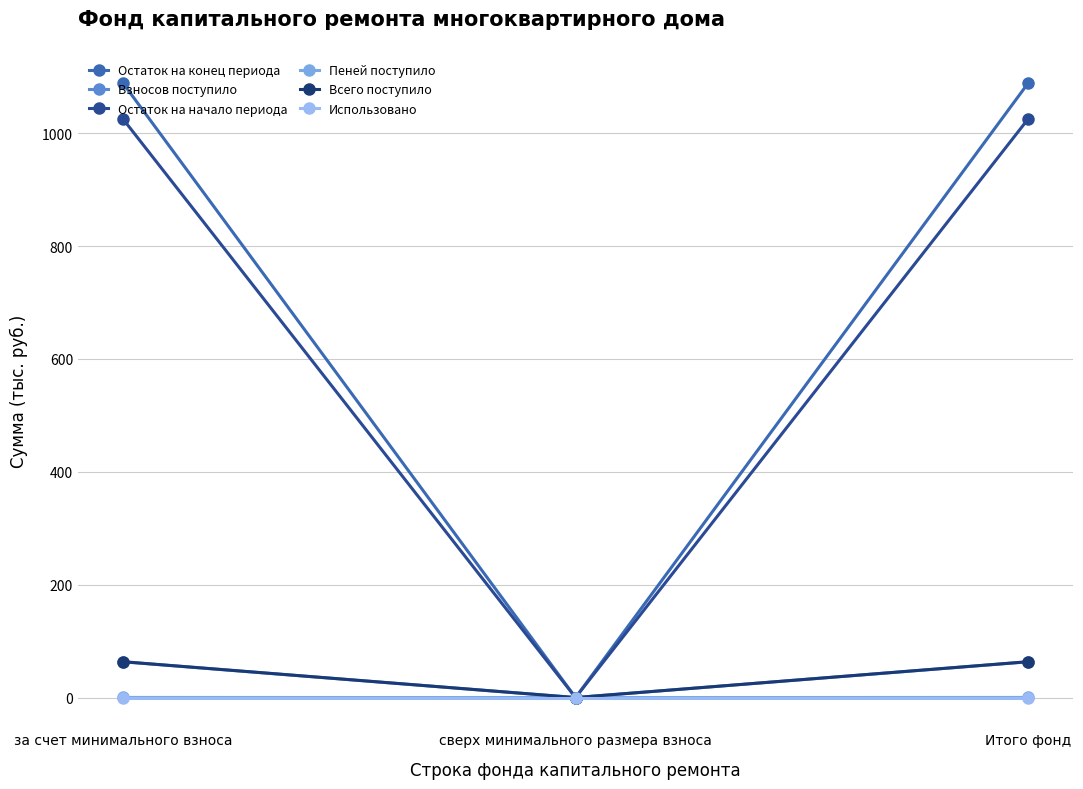

Between за счет минимального взноса and сверх минимального размера взноса, which series saw the biggest shift?

Остаток на конец периода